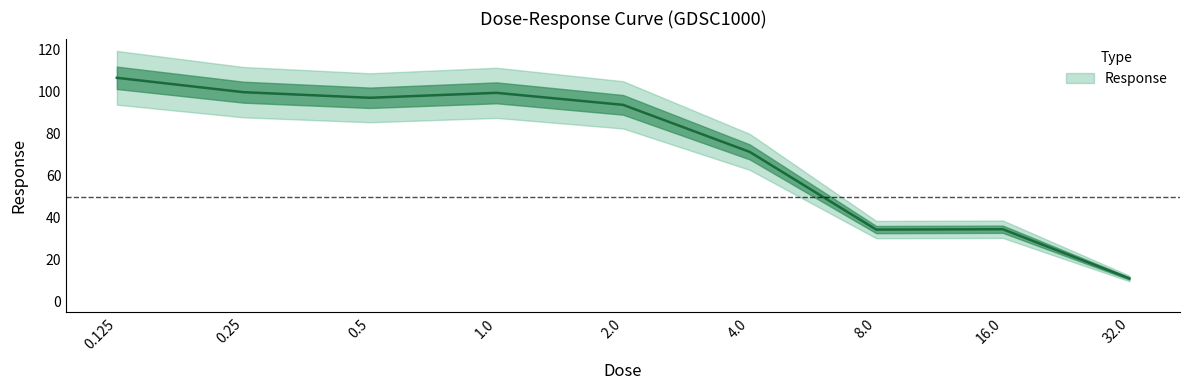

How many data points does each series have?

9